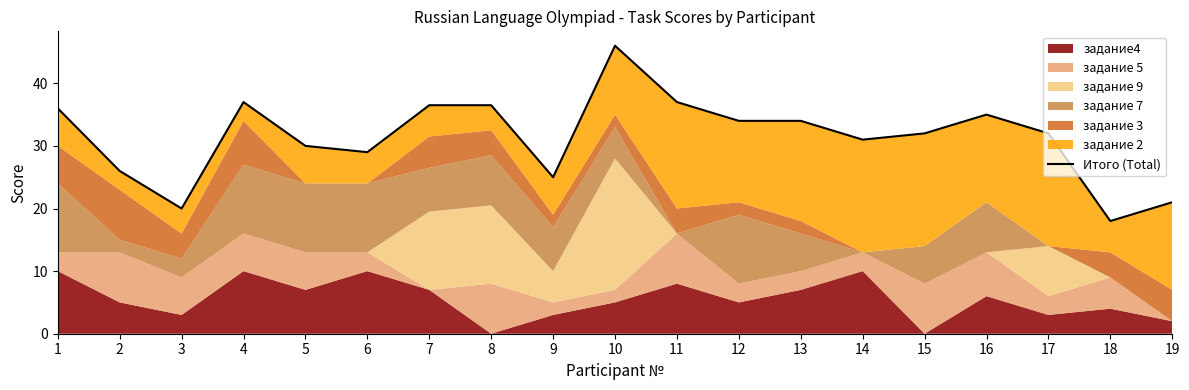

Where is the first local maximum?

4